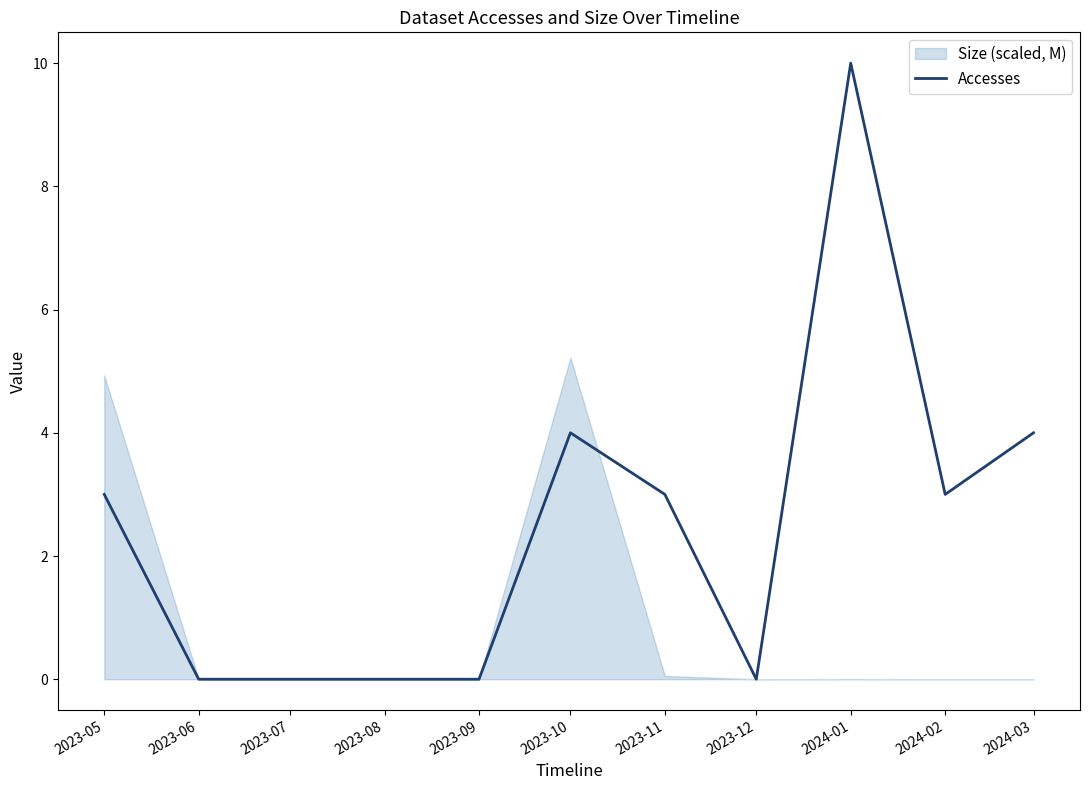

Is it true that the value at 2023-05 is 3?

True